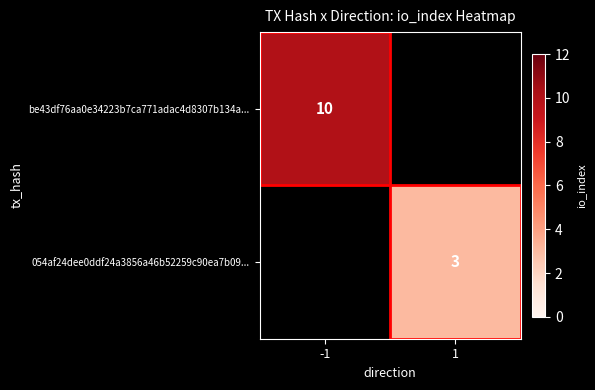

At how many categories does at least one series exceed 2?

2